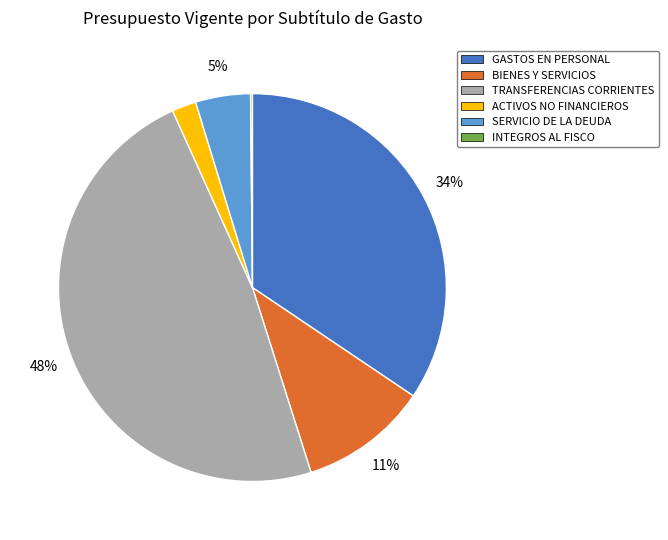

Combined, do TRANSFERENCIAS CORRIENTES and BIENES Y SERVICIOS account for over 50%?

Yes